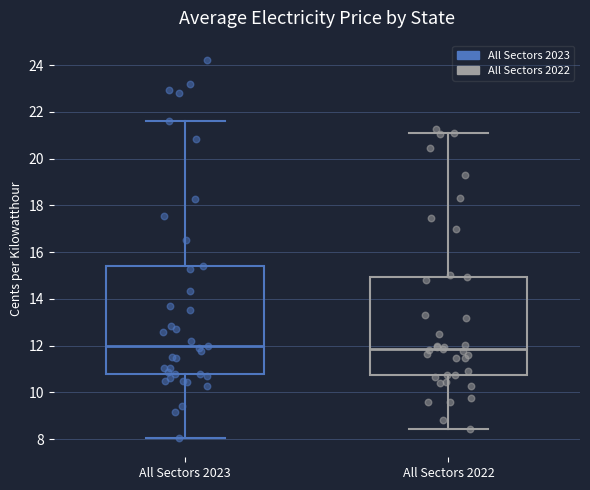

Where is the upper edge of the box for All Sectors 2023 on the y-axis? The values are not printed on the chart, so give them approximately, as read against the axis.

15.4